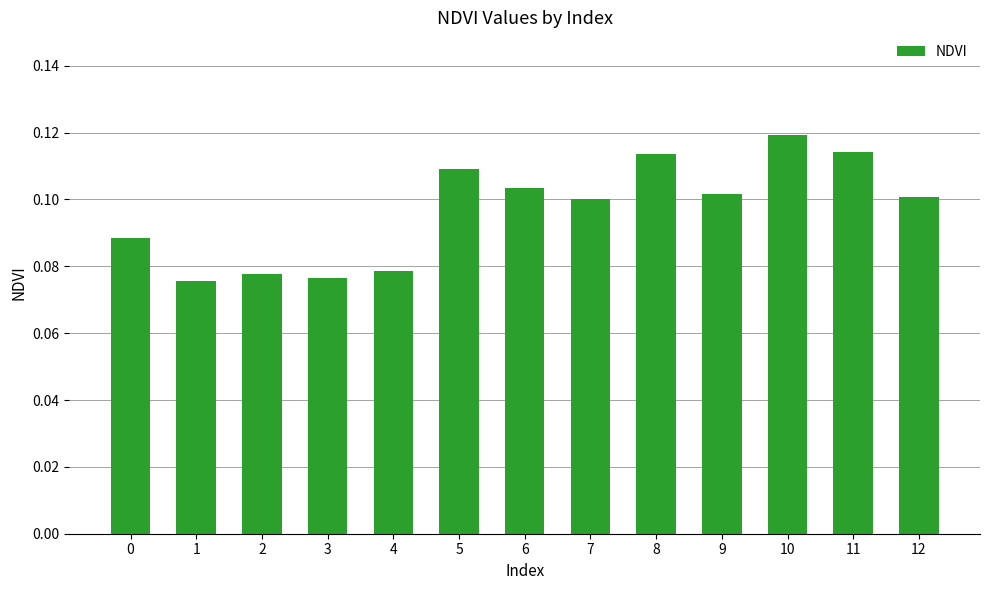

The value at 12 is 0.2. True or false?

False